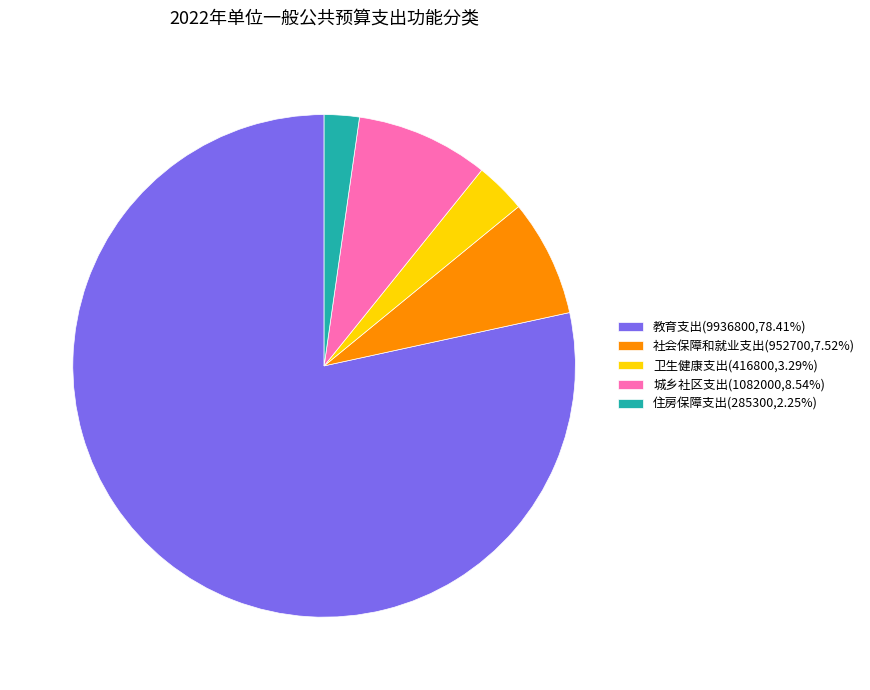

What is the largest slice in the pie chart?

教育支出